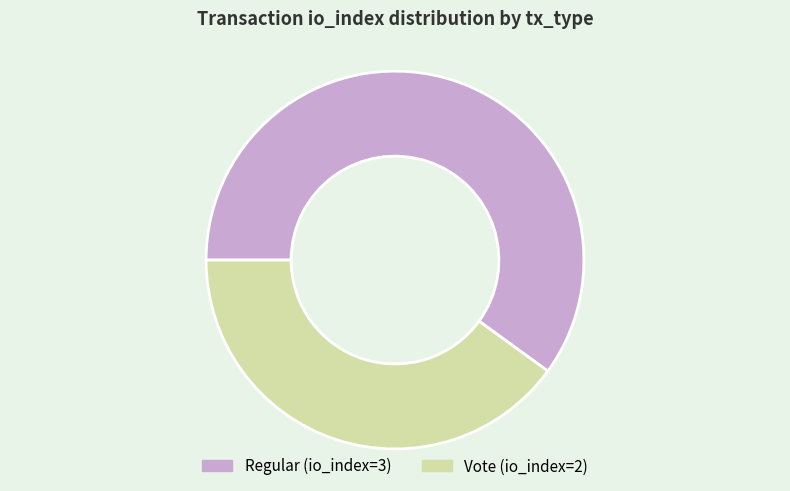

The Regular (io_index=3) slice represents 60% of the pie. True or false?

True